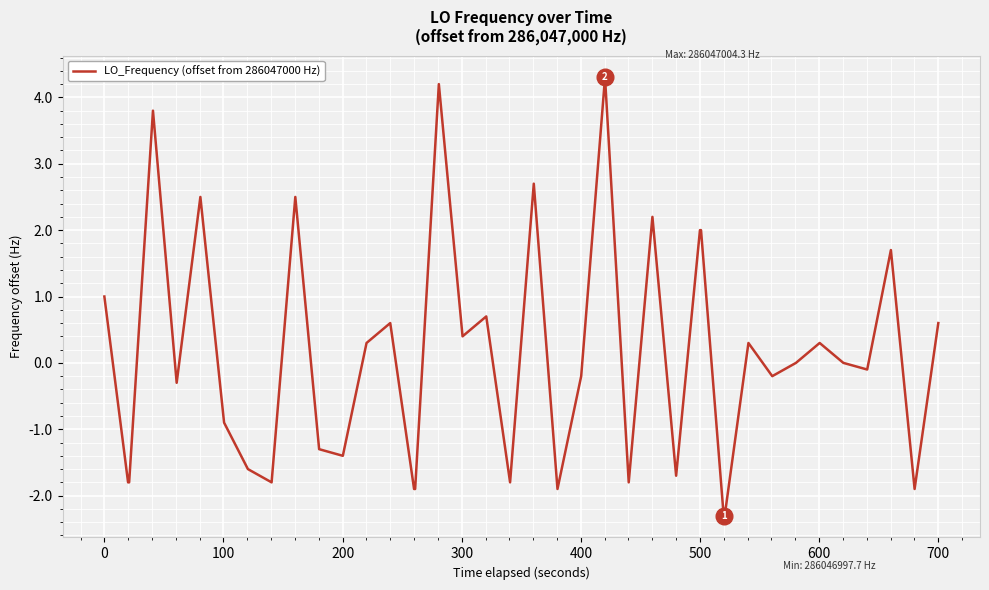

What is the difference between the maximum and minimum values?

6.6